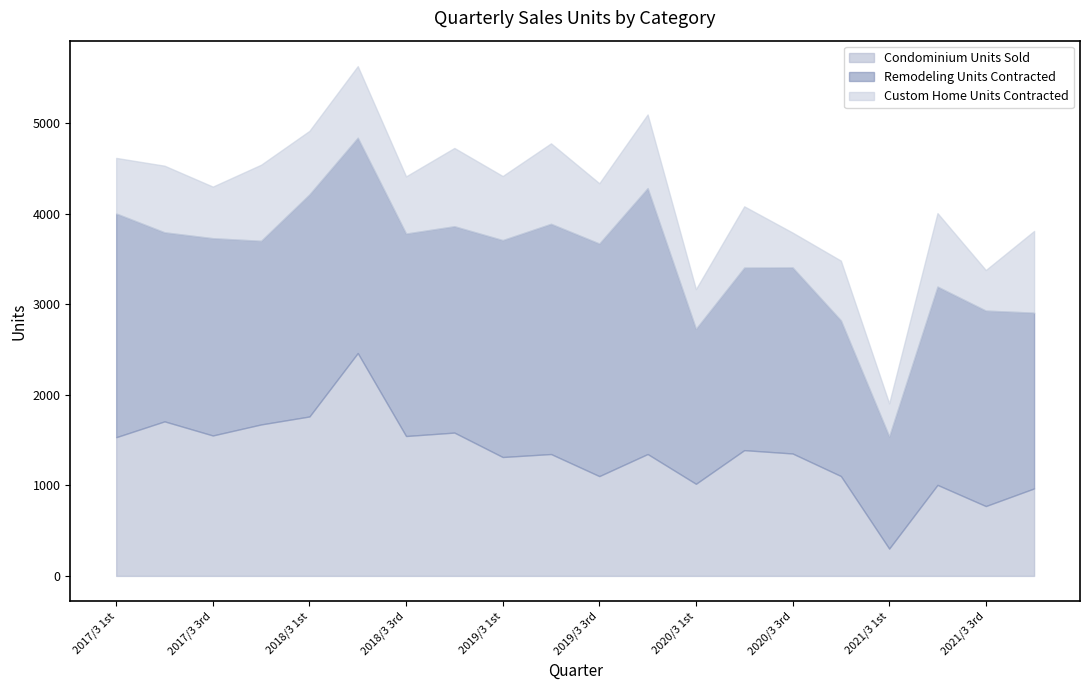

Reading left to right, transcribe all the data shown in this chart.

Condominium Units Sold: 2017/3 1st=1533	2017/3 2nd=1708	2017/3 3rd=1552	2017/3 4th=1674	2018/3 1st=1762	2018/3 2nd=2463	2018/3 3rd=1546	2018/3 4th=1584	2019/3 1st=1314	2019/3 2nd=1347	2019/3 3rd=1103	2019/3 4th=1347	2020/3 1st=1018	2020/3 2nd=1390	2020/3 3rd=1353	2020/3 4th=1104	2021/3 1st=302	2021/3 2nd=1006	2021/3 3rd=772	2021/3 4th=967
Remodeling Units Contracted: 2017/3 1st=2472	2017/3 2nd=2089	2017/3 3rd=2180	2017/3 4th=2029	2018/3 1st=2454	2018/3 2nd=2379	2018/3 3rd=2237	2018/3 4th=2280	2019/3 1st=2397	2019/3 2nd=2544	2019/3 3rd=2570	2019/3 4th=2938	2020/3 1st=1713	2020/3 2nd=2017	2020/3 3rd=2056	2020/3 4th=1720	2021/3 1st=1241	2021/3 2nd=2191	2021/3 3rd=2160	2021/3 4th=1942
Custom Home Units Contracted: 2017/3 1st=614	2017/3 2nd=736	2017/3 3rd=570	2017/3 4th=841	2018/3 1st=702	2018/3 2nd=791	2018/3 3rd=632	2018/3 4th=865	2019/3 1st=708	2019/3 2nd=889	2019/3 3rd=666	2019/3 4th=814	2020/3 1st=438	2020/3 2nd=677	2020/3 3rd=385	2020/3 4th=660	2021/3 1st=364	2021/3 2nd=812	2021/3 3rd=448	2021/3 4th=903